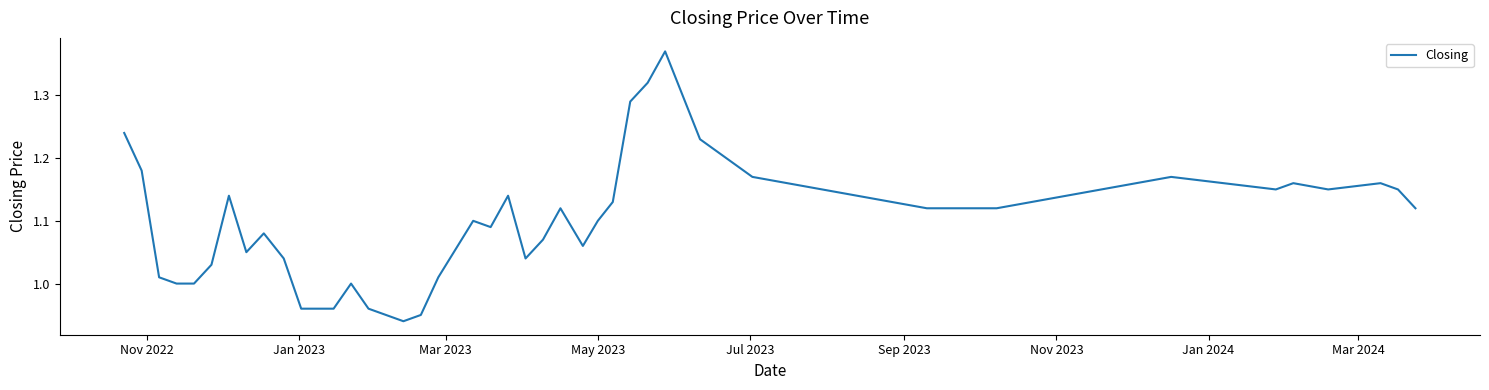

What is the difference between the maximum and minimum values?

0.4